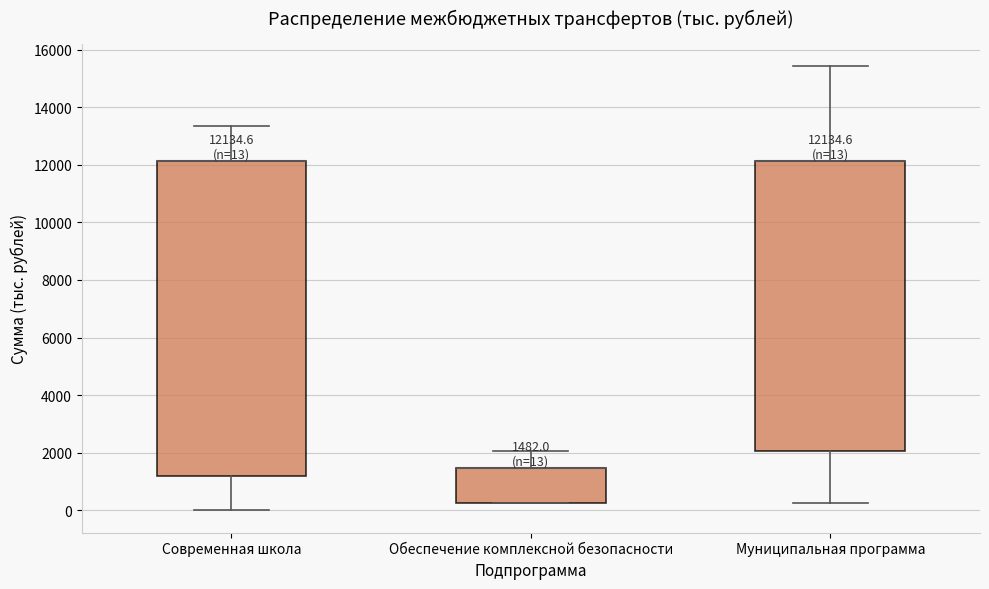

Which box is the tallest, from its lower edge to its upper edge?

Современная школа